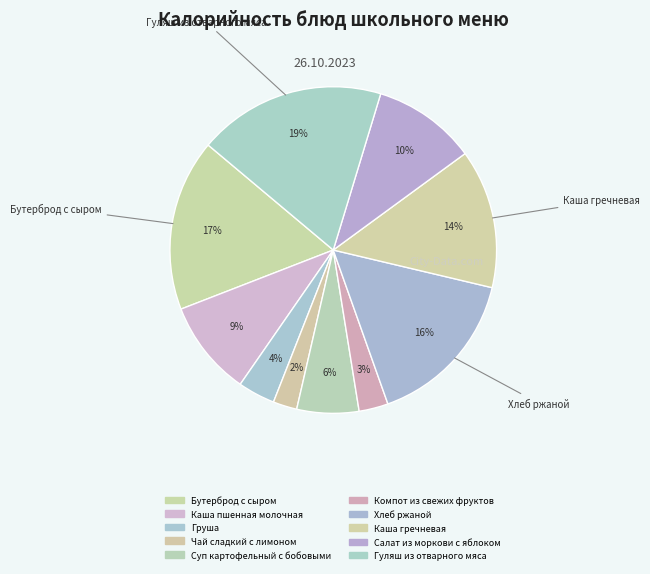

Does Груша represent more than half of the total?

No